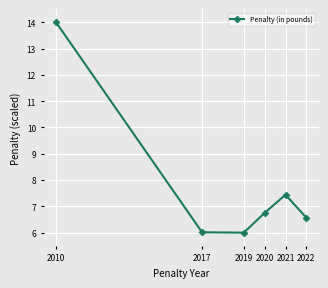

What is the sum of the values at 2020 and 2017?

12.8